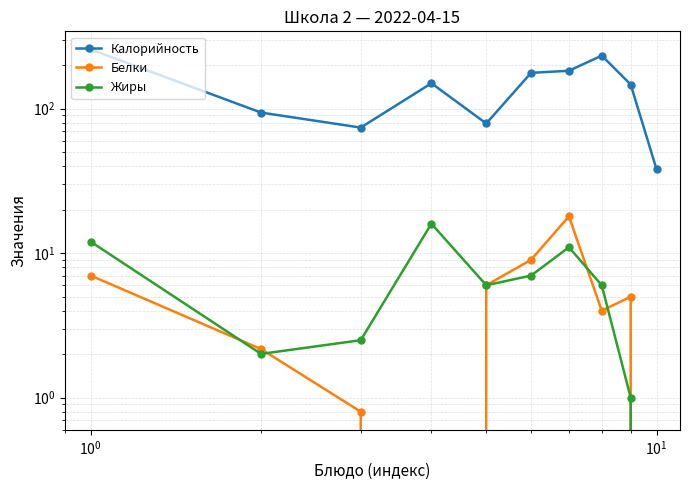

What is the value of the Жиры point at the 1st from the left?

12.0